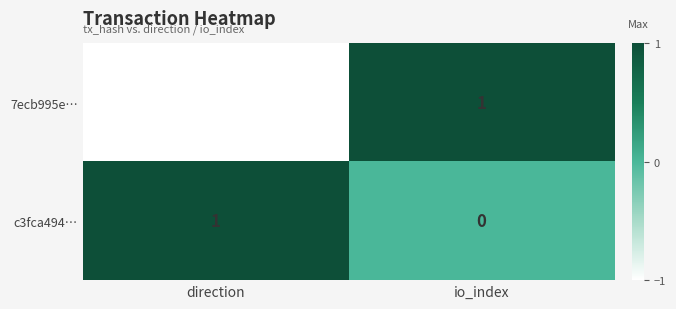

Count the number of categories in the chart.

2